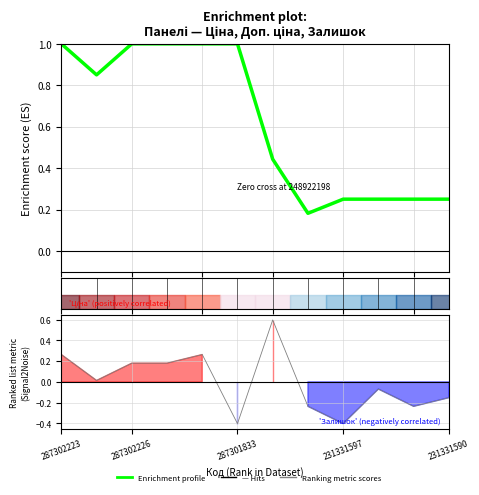

True or false: Hits and Enrichment profile intersect in this chart.

True